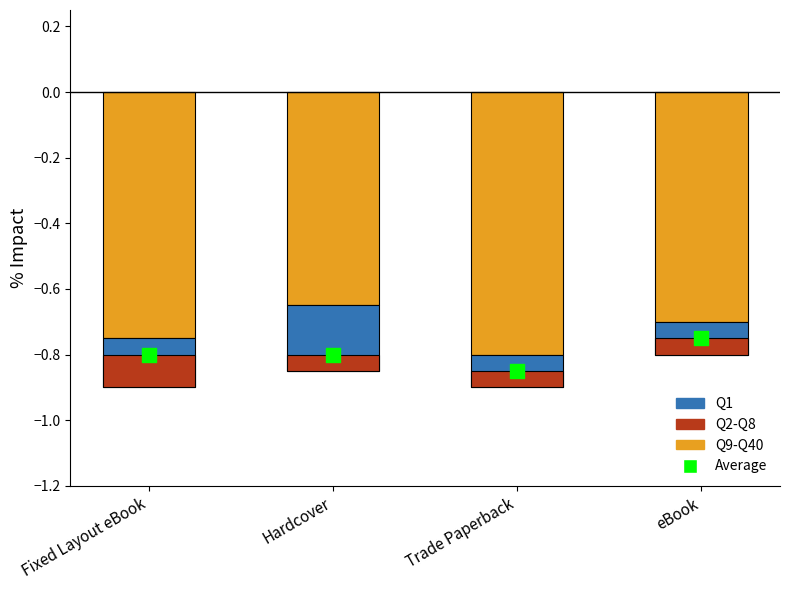

What are all the series names shown in the legend?

Q9-Q40, Q1, Q2-Q8, Average